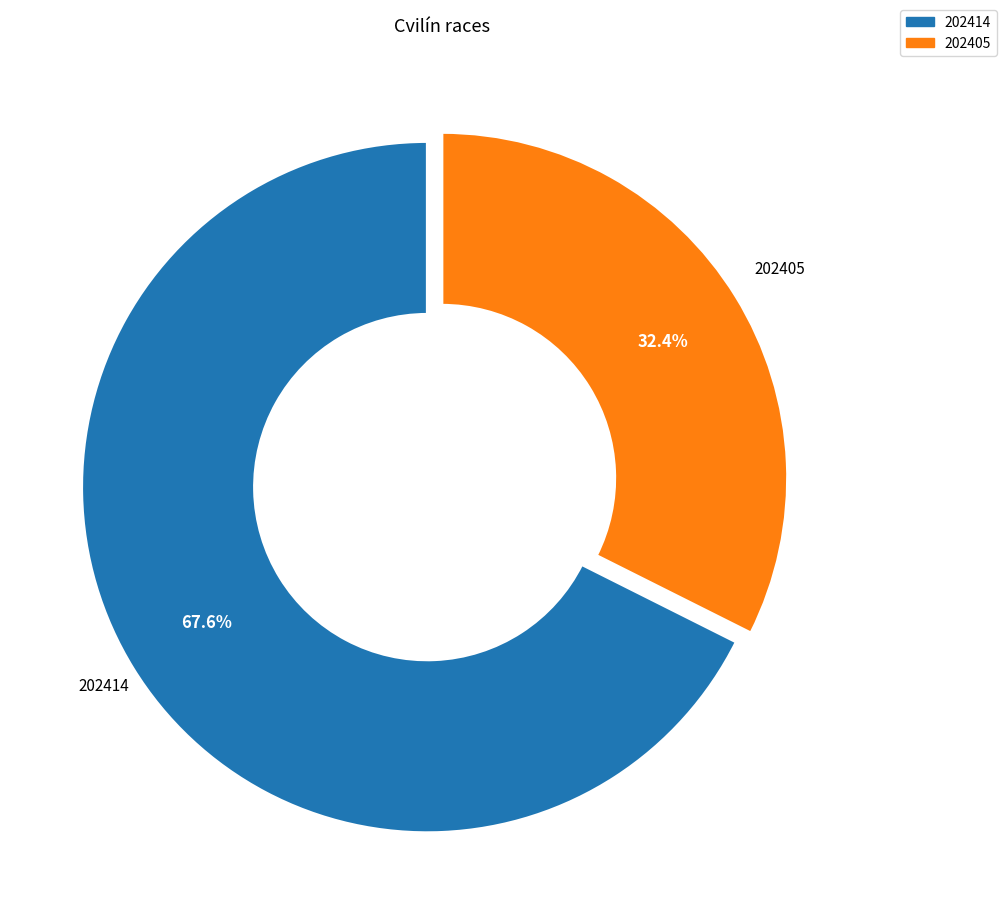

What is the largest slice in the pie chart?

202414